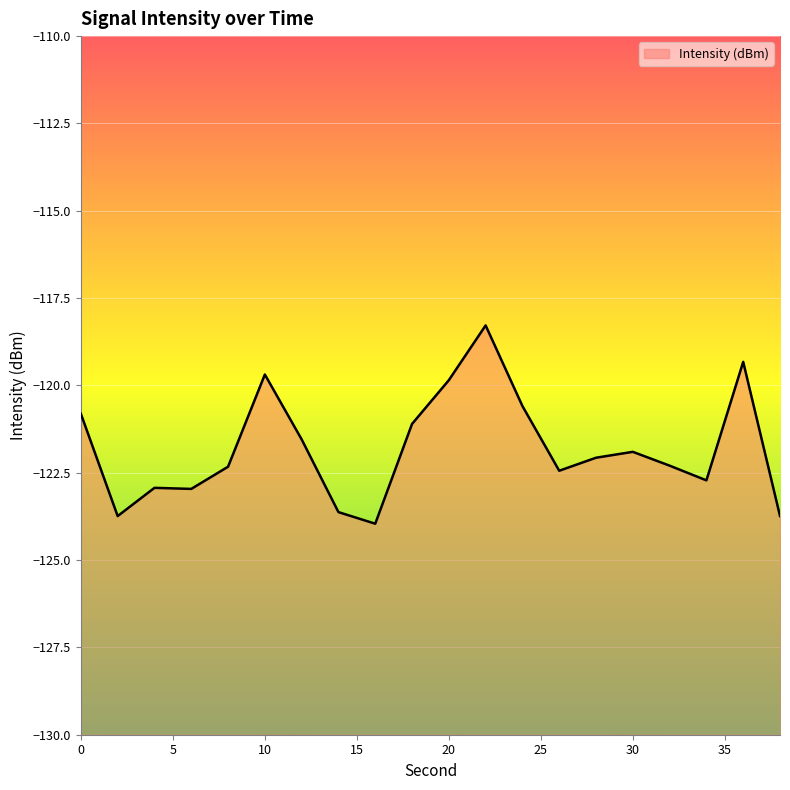

Rank the categories by value from highest to lowest.

22, 36, 10, 20, 24, 0, 18, 12, 30, 28, 32, 8, 26, 34, 4, 6, 14, 38, 2, 16